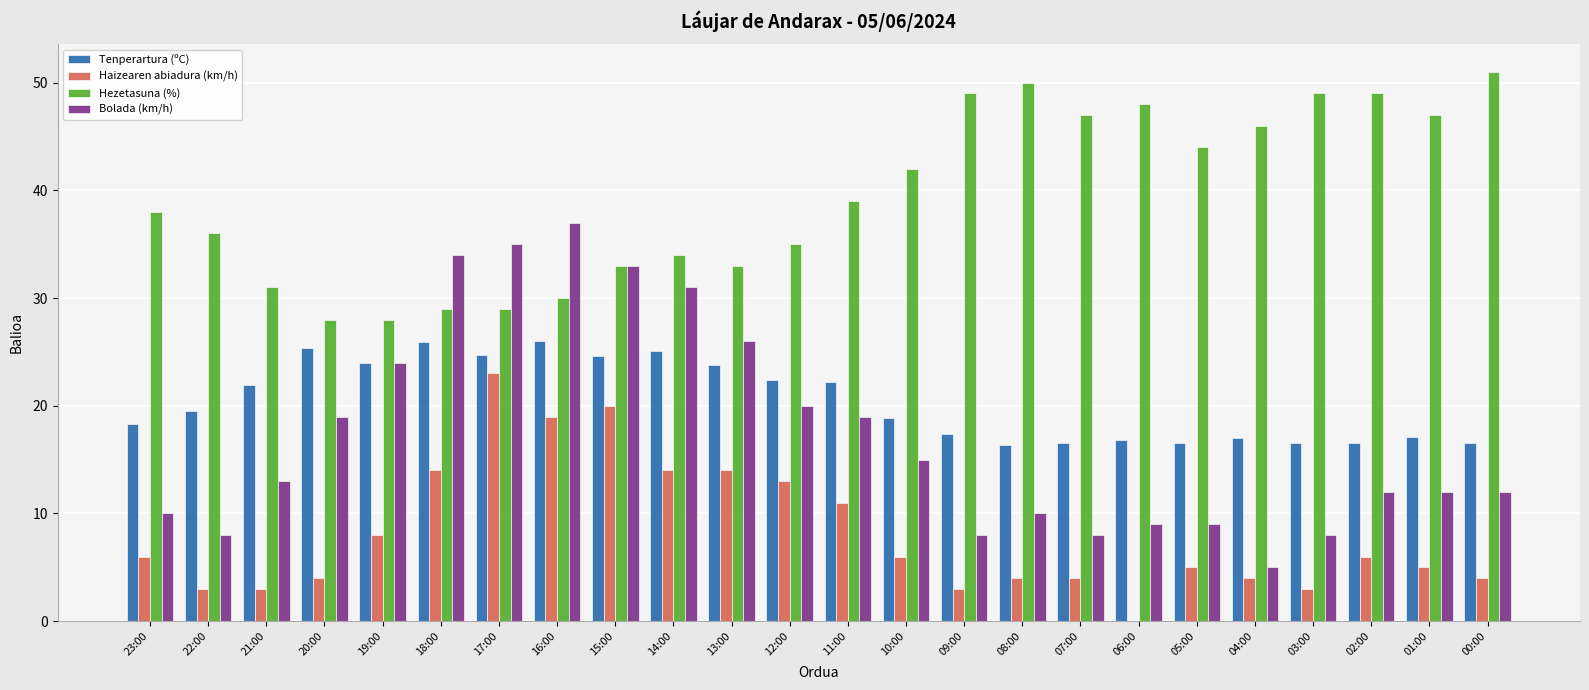

Which series has the largest total across all categories?

Hezetasuna (%)